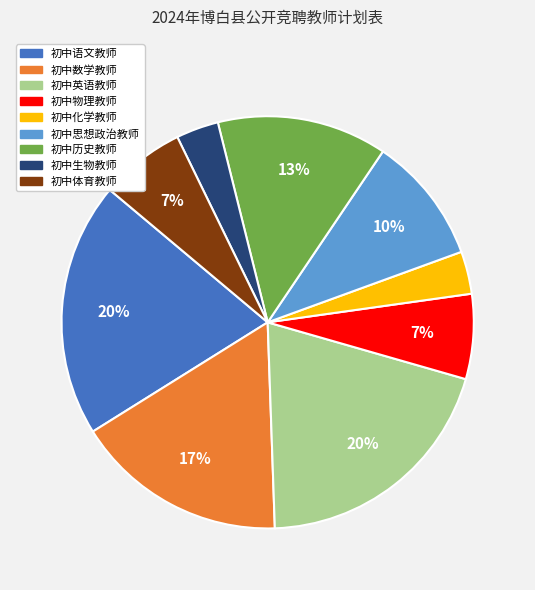

Between 初中生物教师 and 初中英语教师, which is larger?

初中英语教师